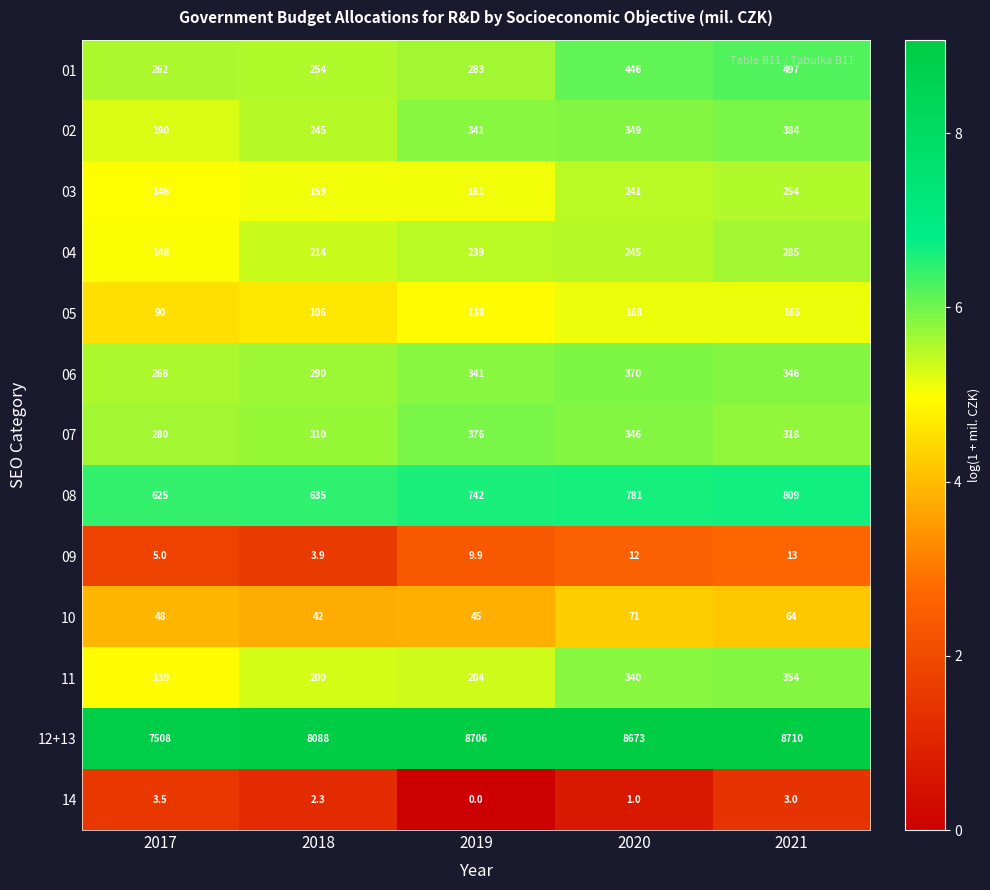

Which category has the lowest value in the 07 series?

2017